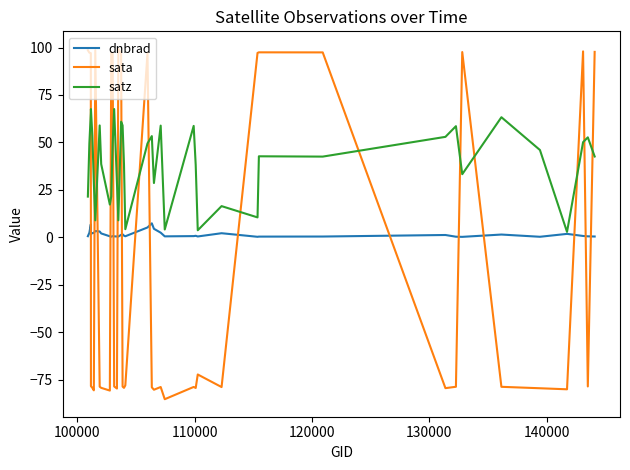

Which series has the widest spread of values?

sata